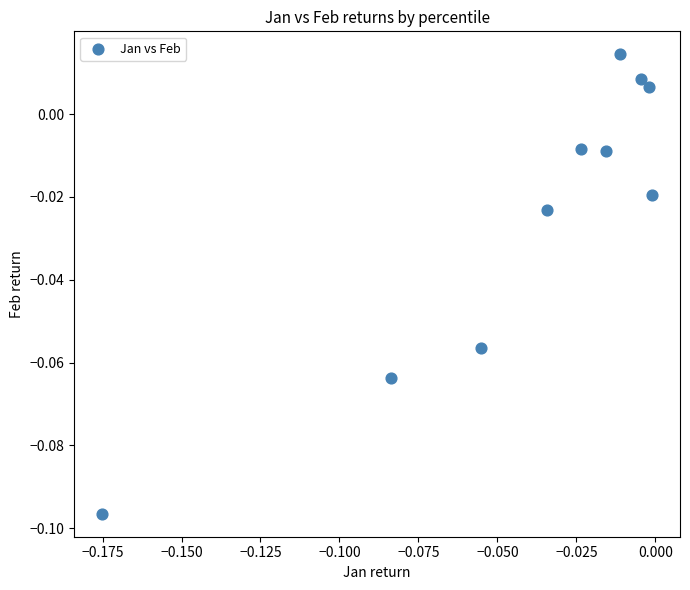

How many data points are displayed?

10